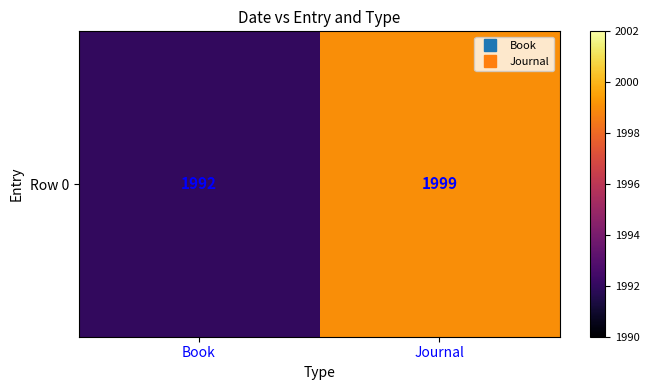

What is the smallest value displayed?

1992